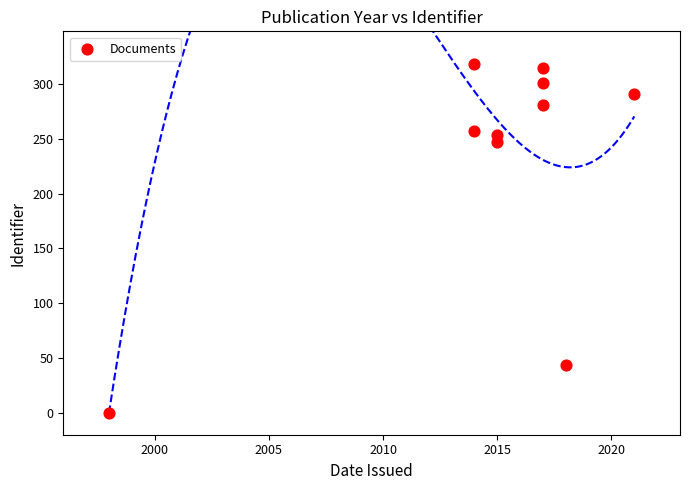

What is the range of Y values (max minus min)?

318